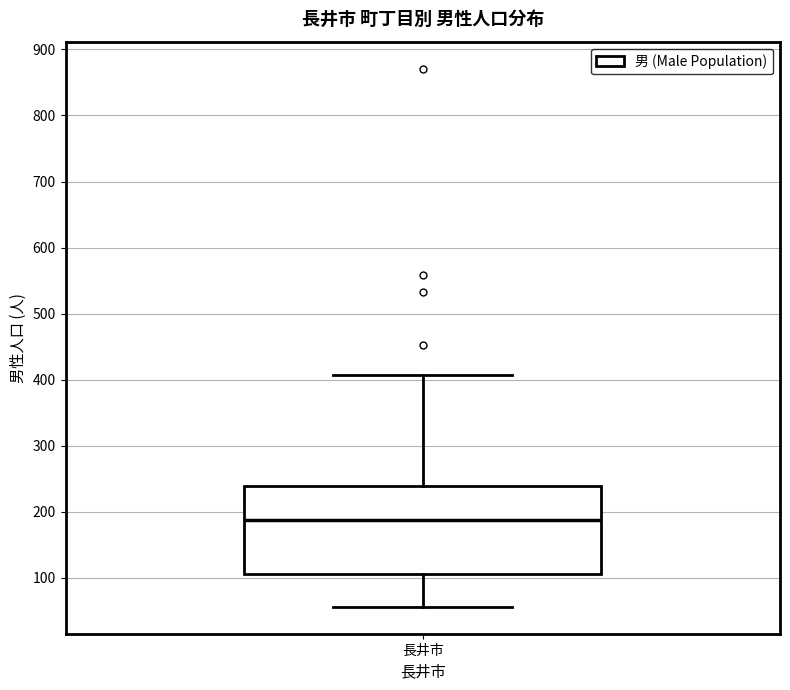

Transcribe this box plot: give where the median line is, the range the box spans, and where the two whiskers end, as read against the y-axis. The values are not printed on the chart, so give them approximately, as read against the axis.

median 190, box 110 to 240, whiskers 60 to 410